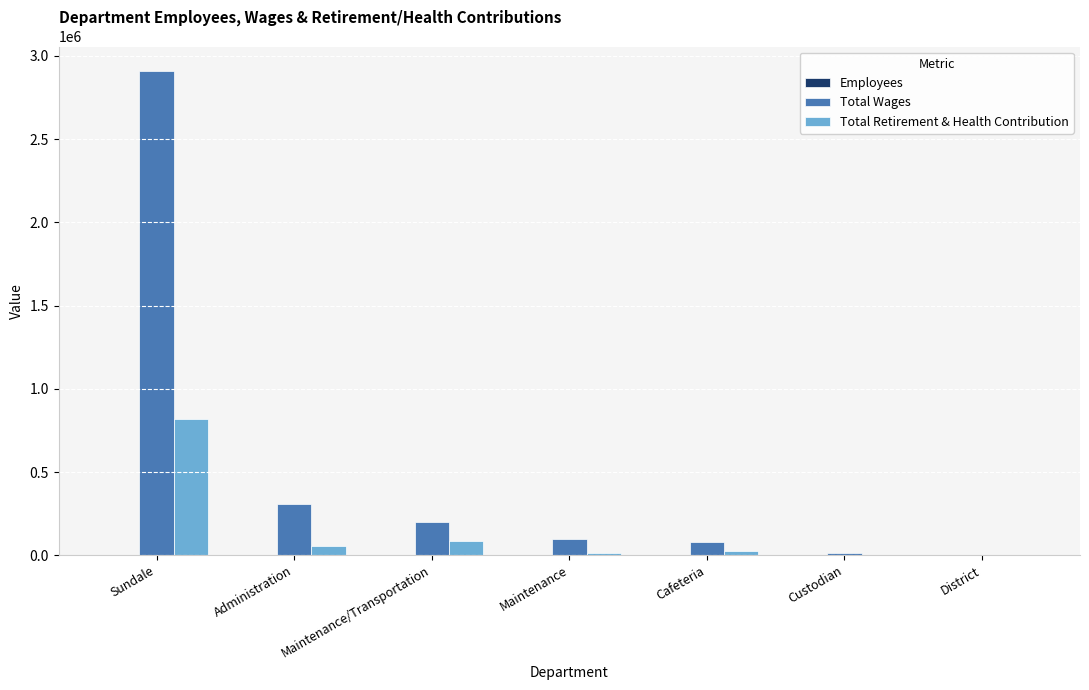

How many data points does each series have?

7